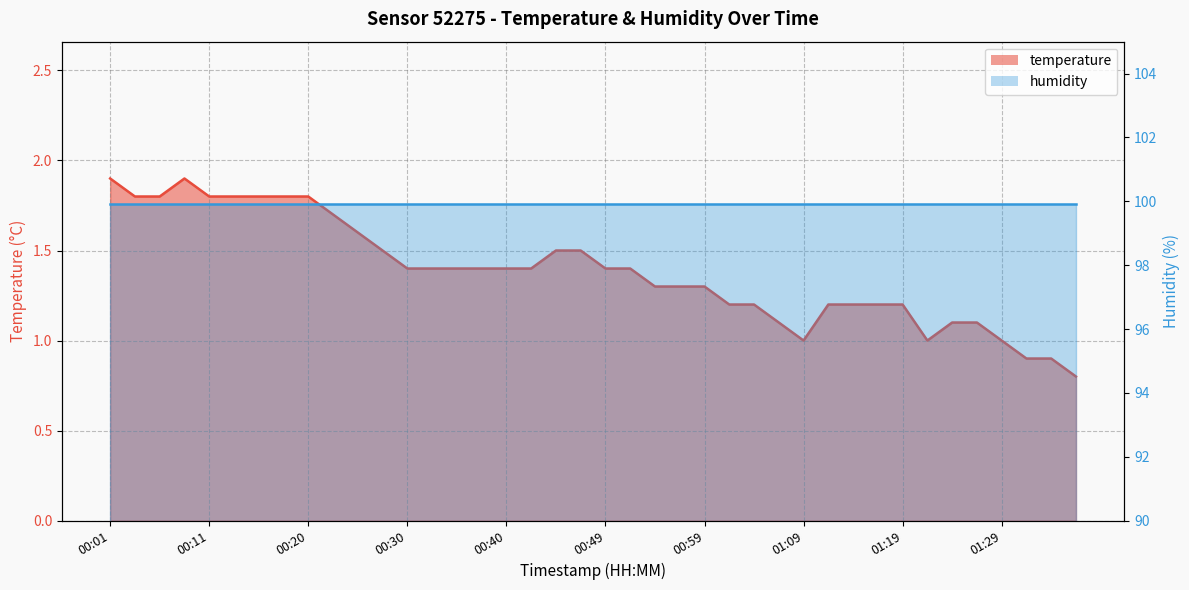

What is the maximum value shown in the chart?

1.9